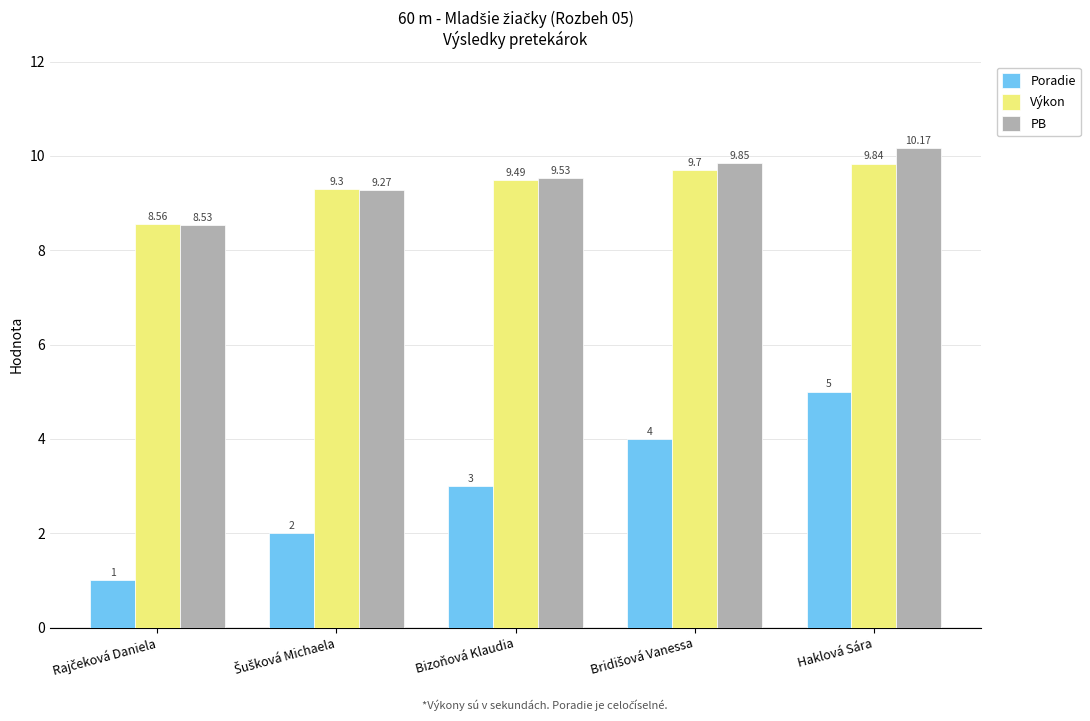

At how many categories does at least one series exceed 7?

5